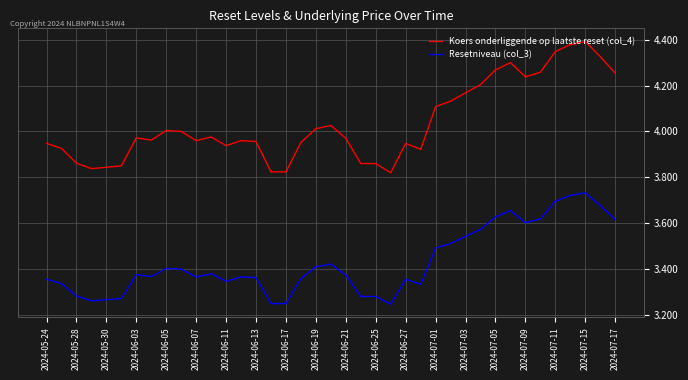

Rank the series by their maximum value, from highest to lowest.

Koers onderliggende op laatste reset (col_4), Resetniveau (col_3)